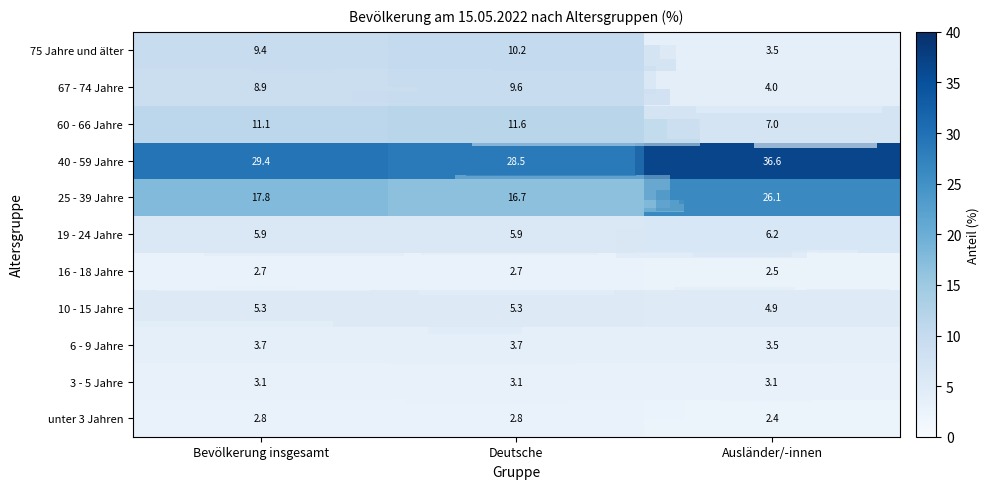

Is it true that 10 - 15 Jahre equals 4.9 at Ausländer/-innen?

True